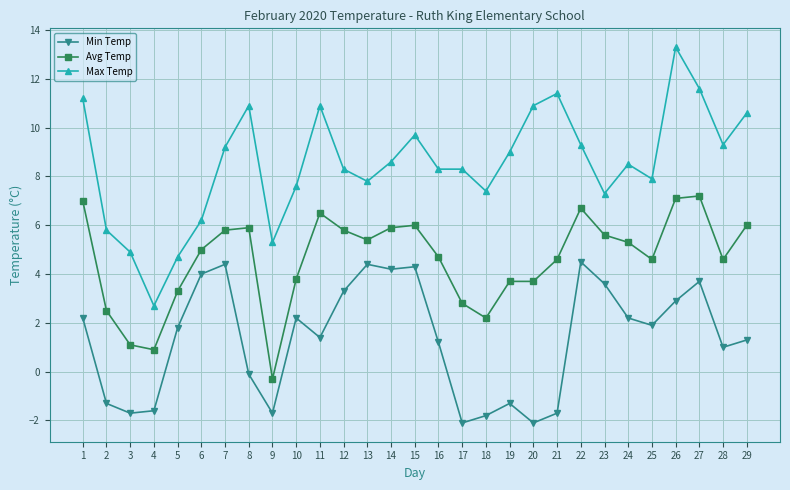

The Min Temp series shows 3.3 at 12. True or false?

True